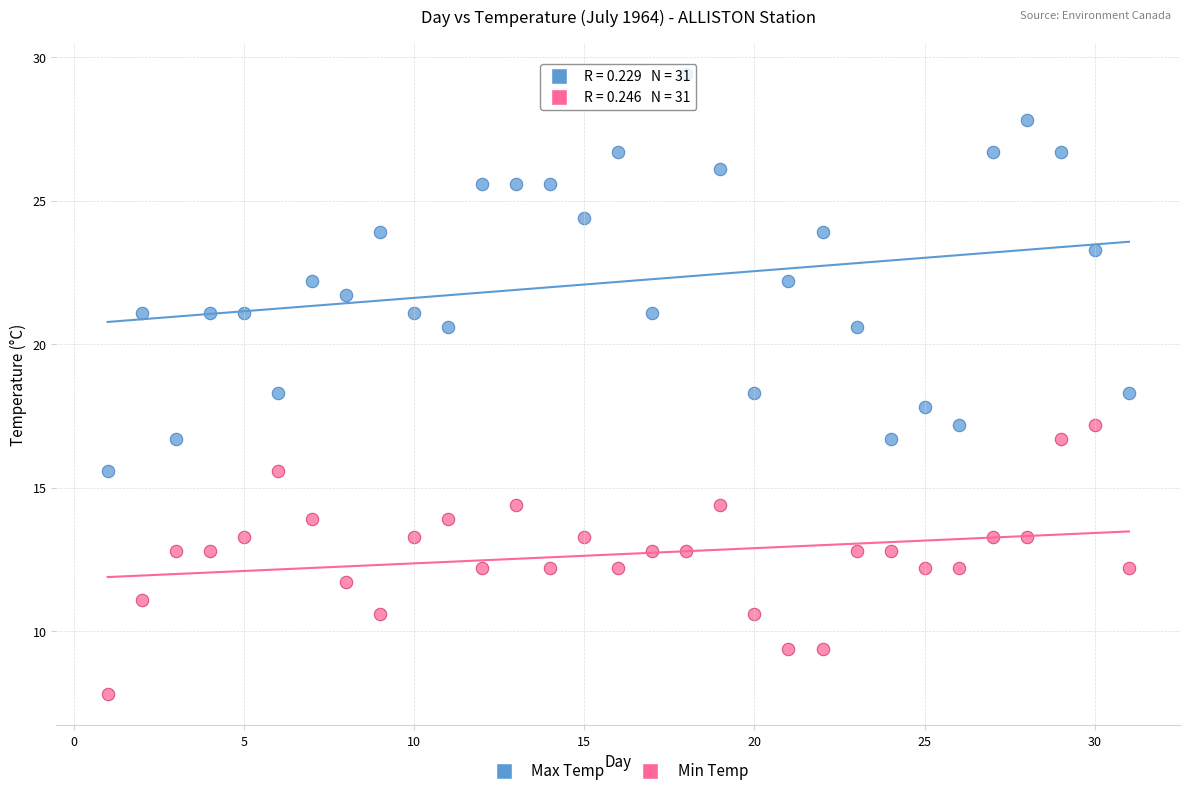

Which series reaches the maximum Y coordinate?

Max Temp